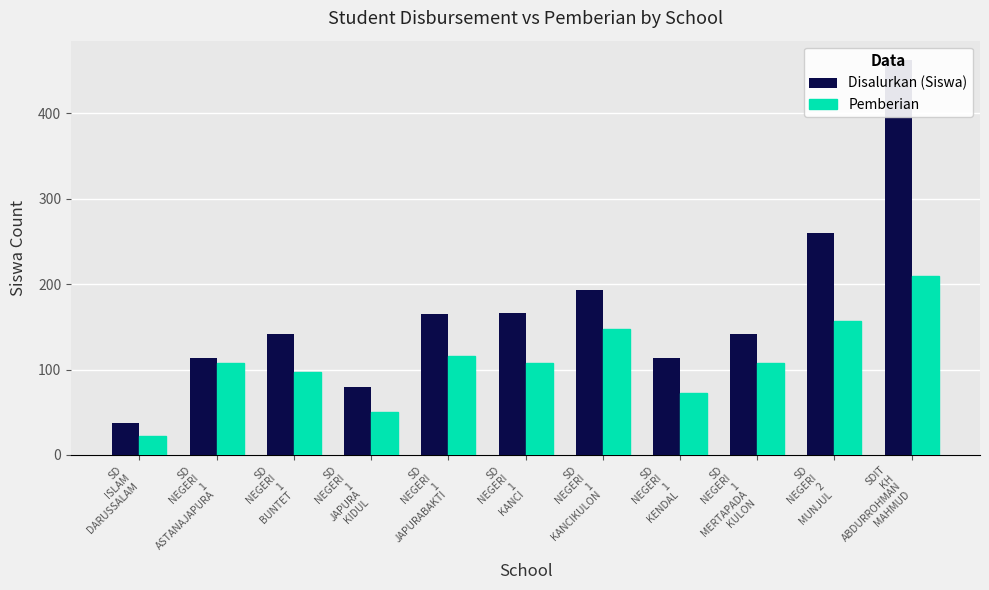

What is the value of the Disalurkan (Siswa) bar at the 10th from the left?

260